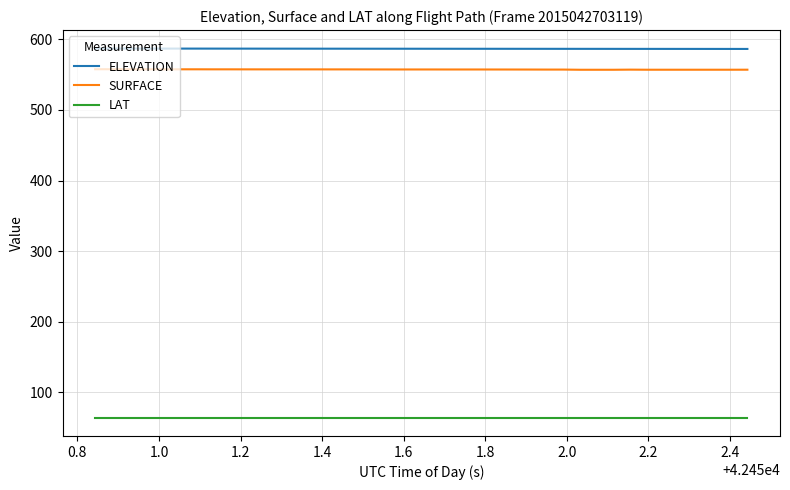

What is the smallest value displayed?

64.5